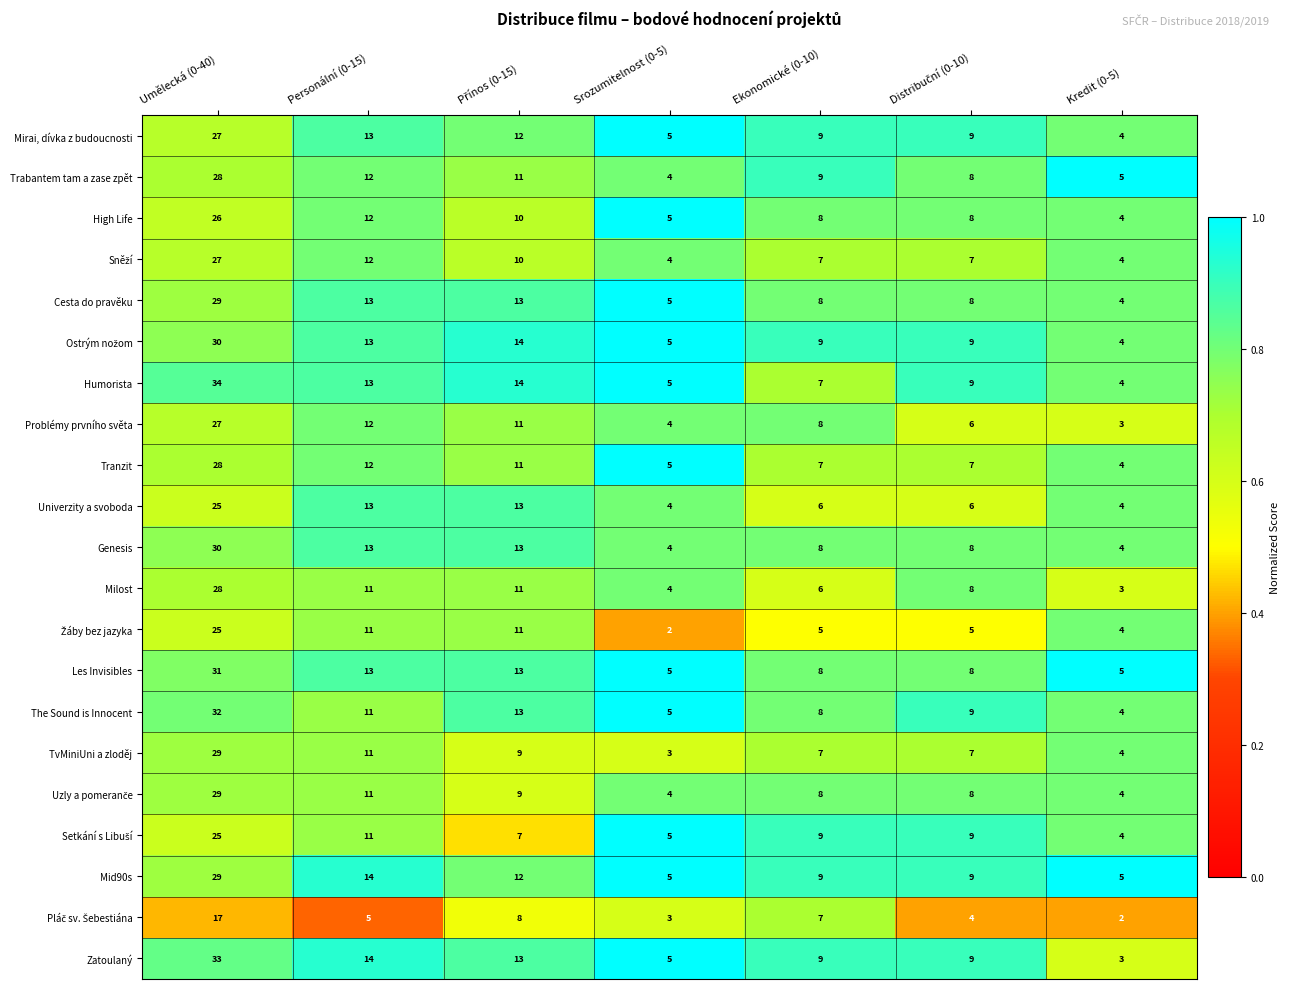

What is the difference between the highest and lowest values at Kredit (0-5)?

3